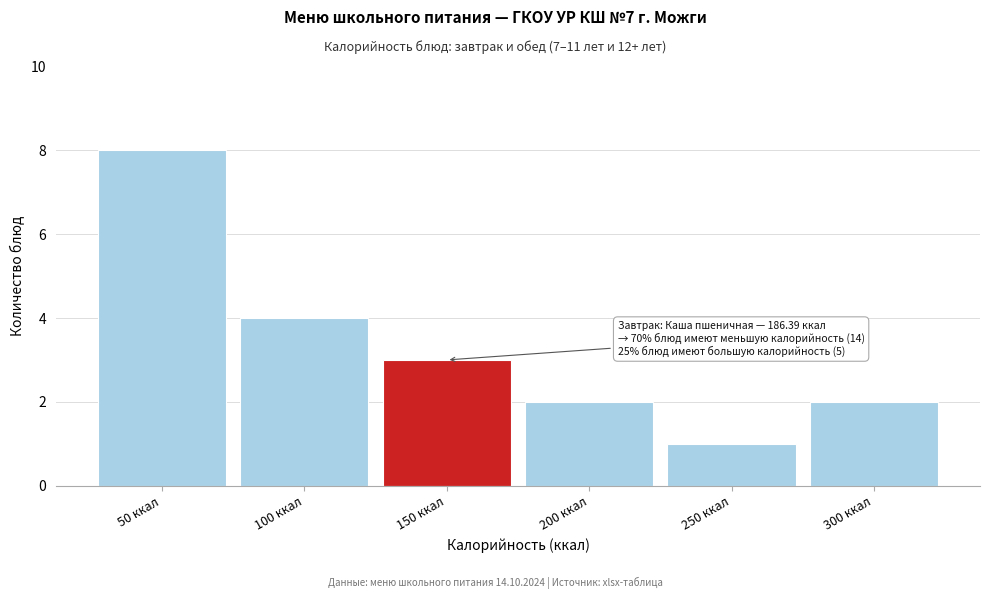

Reading right to left, what are all the values shown in this chart?

2	1	2	3	4	8